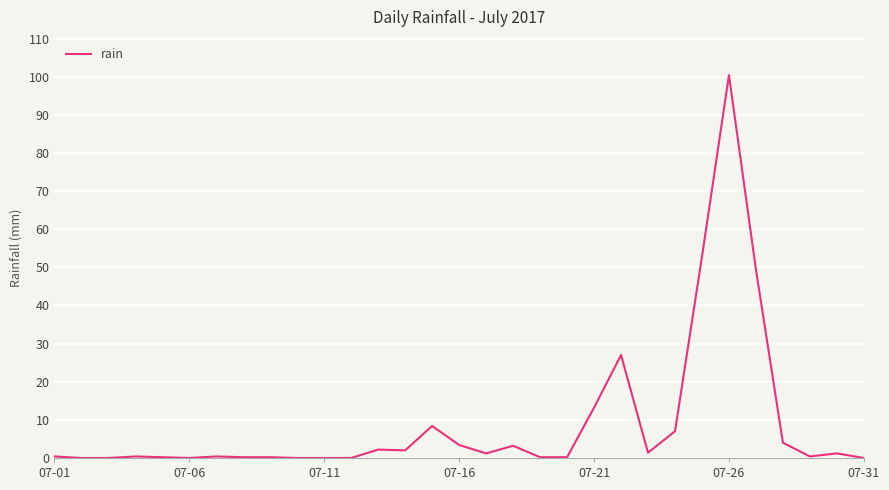

What is the greatest value displayed?

100.4